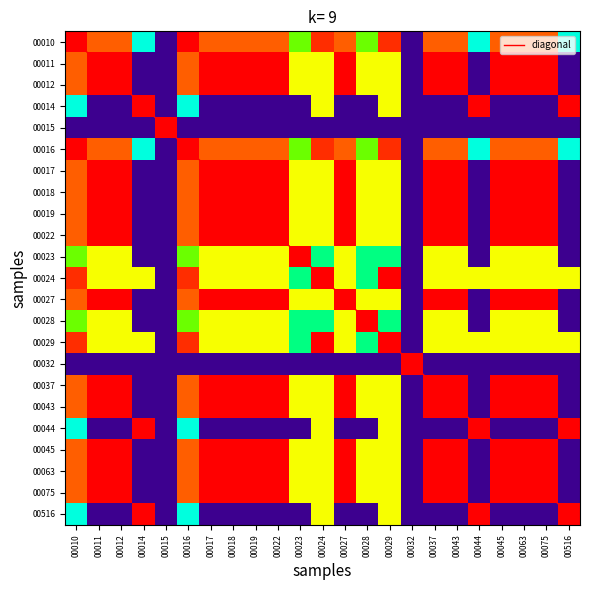

What is the spread (max minus min) of values at 00014?

3.0